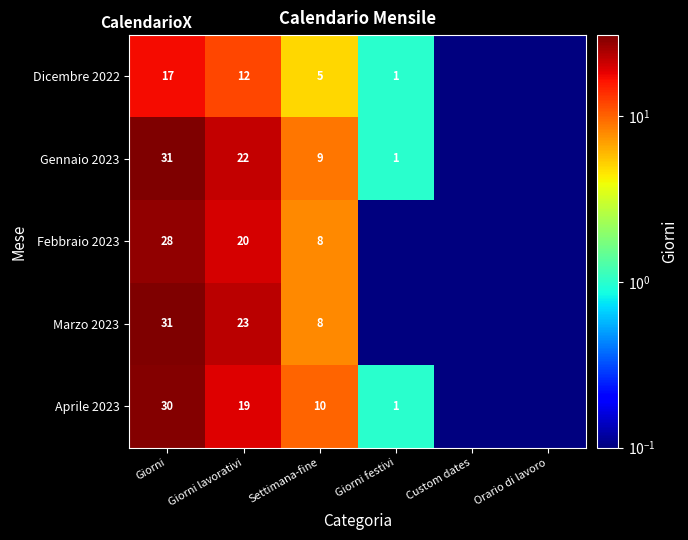

What is the spread (max minus min) of values at Giorni lavorativi?

11.0